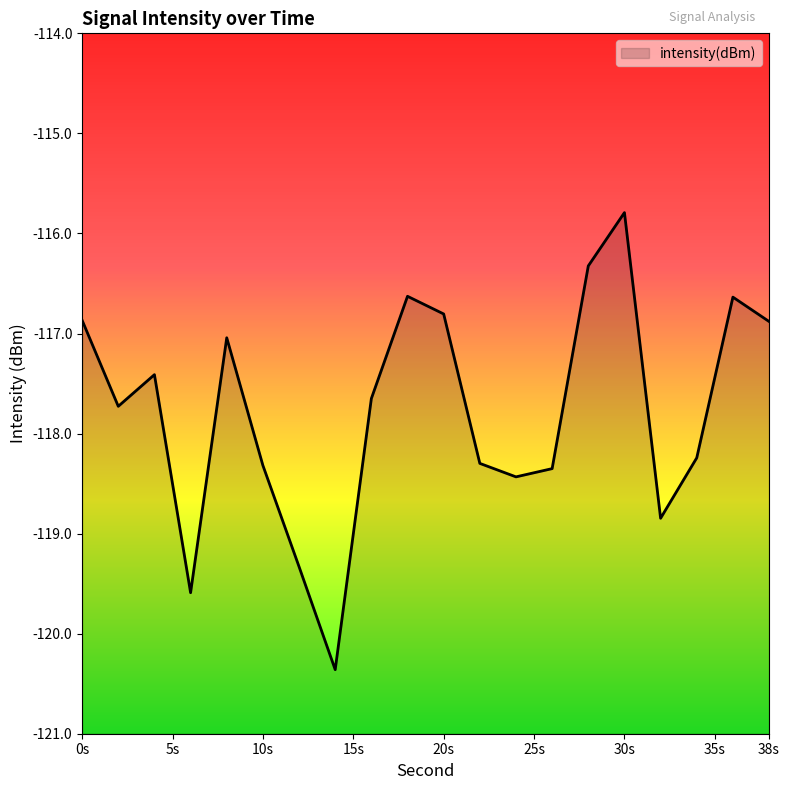

Reading left to right, what are all the values shown in this chart?

-116.9	-117.7	-117.4	-119.6	-117.0	-118.3	-119.3	-120.4	-117.6	-116.6	-116.8	-118.3	-118.4	-118.4	-116.3	-115.8	-118.8	-118.2	-116.6	-116.9